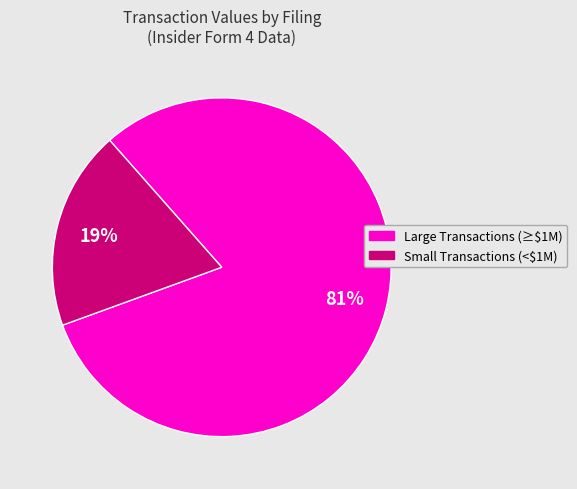

True or false: Small Transactions (<$1M) accounts for 19% of the total.

True